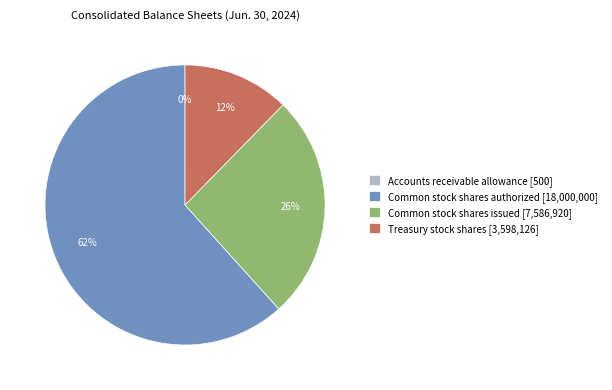

To the nearest percent, what percentage of the pie is Common stock shares issued [7,586,920]?

26%